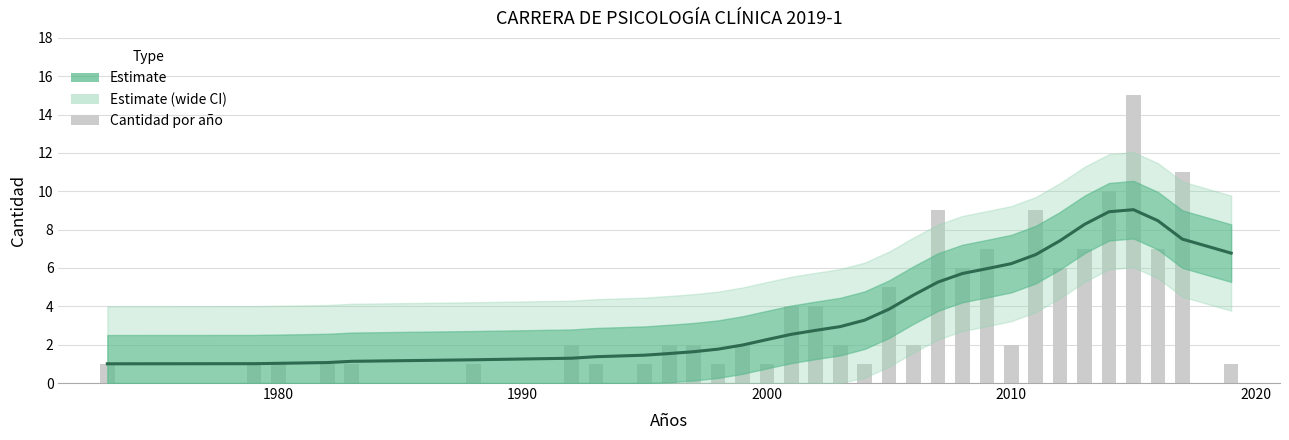

List the labels in order of value, largest first.

2015, 2017, 2014, 2007, 2011, 2009, 2013, 2016, 2008, 2012, 2005, 2001, 2002, 1992, 1996, 1997, 1999, 2003, 2006, 2010, 1973, 1979, 1980, 1982, 1983, 1988, 1993, 1995, 1998, 2000, 2004, 2019